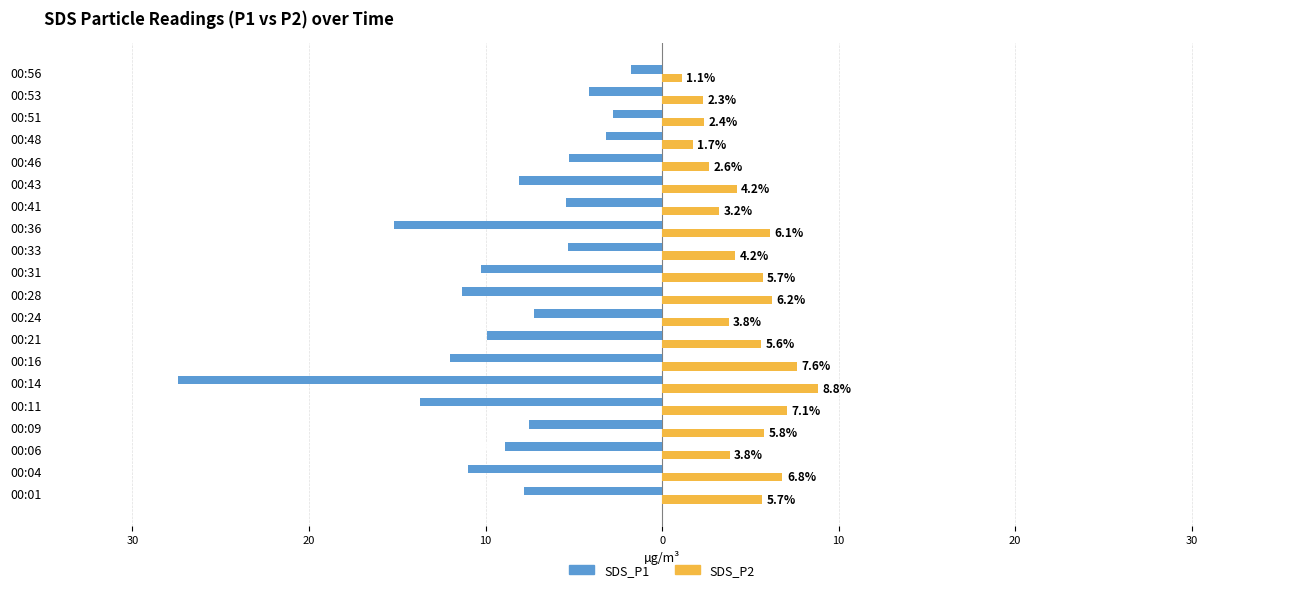

What are all the series names shown in the legend?

SDS_P1, SDS_P2